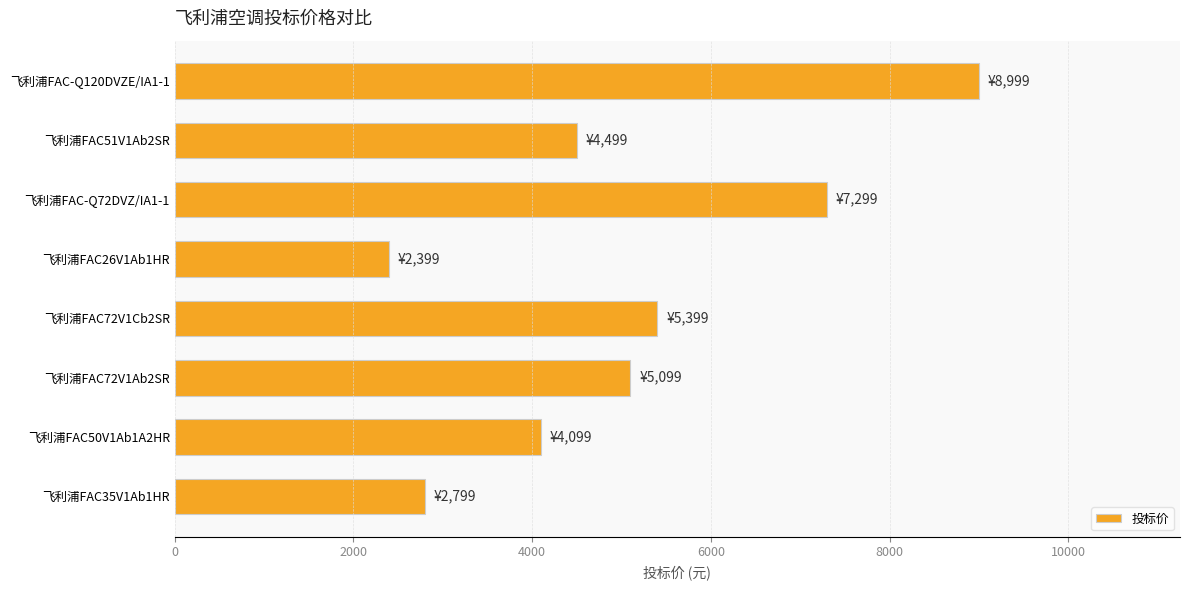

What is the ratio of the value at 飞利浦FAC72V1Cb2SR to the value at 飞利浦FAC-Q72DVZ/IA1-1?

0.7